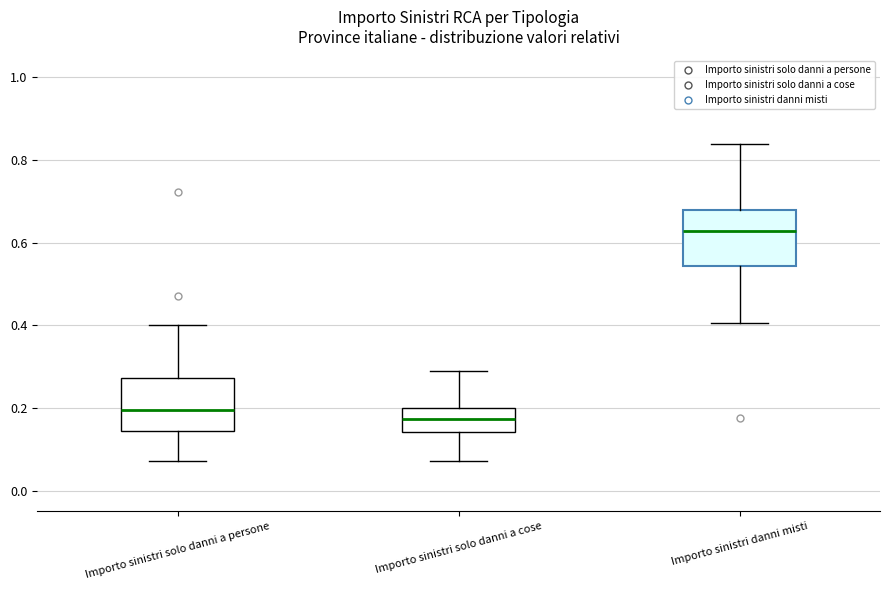

Reading left to right, read every box against the y-axis: the position of its median line, the range the box covers, and the ends of its whiskers. The values are not printed on the chart, so give them approximately, as read against the axis.

Importo sinistri solo danni a persone: median 0.20, box 0.14 to 0.28, whiskers 0.08 to 0.40
Importo sinistri solo danni a cose: median 0.18, box 0.14 to 0.20, whiskers 0.08 to 0.28
Importo sinistri danni misti: median 0.62, box 0.54 to 0.68, whiskers 0.40 to 0.84